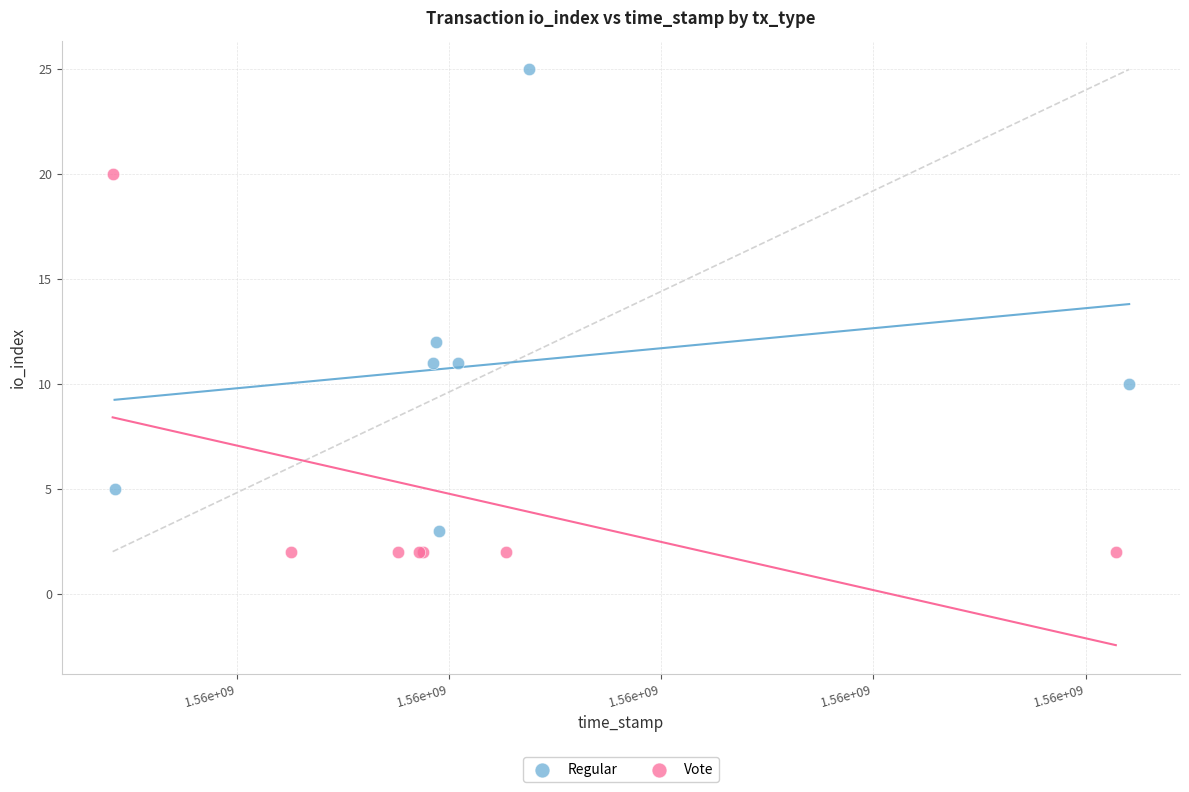

Which series has the largest Y range (max minus min)?

Regular